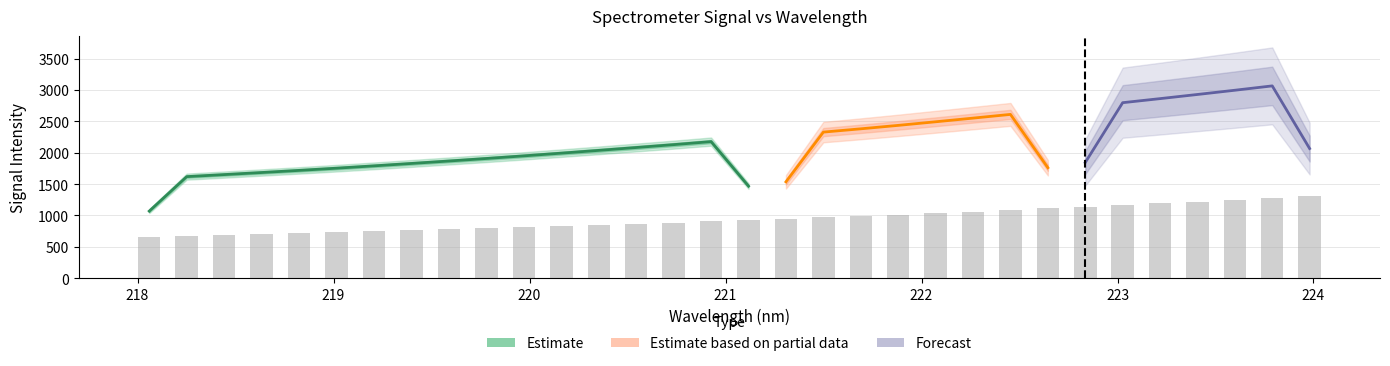

What is the difference between the second highest and second lowest values?

601.7